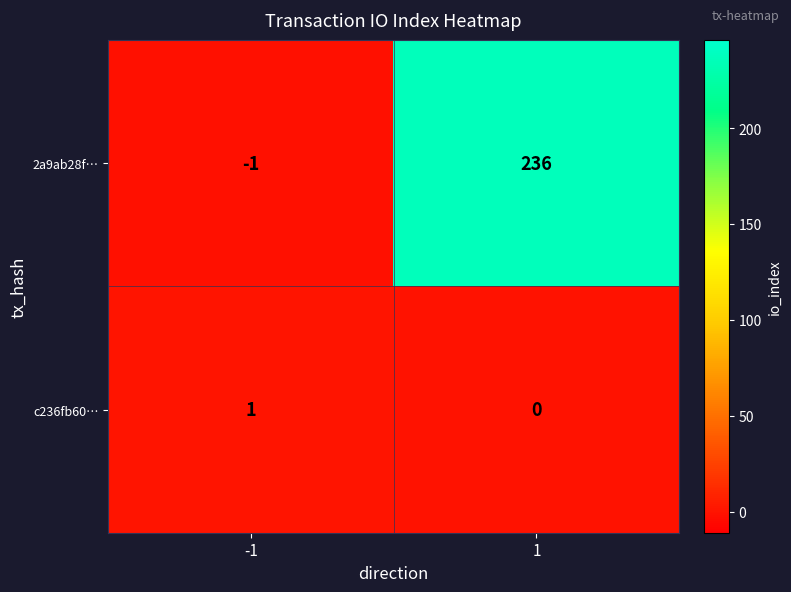

What is the maximum value shown in the chart?

236